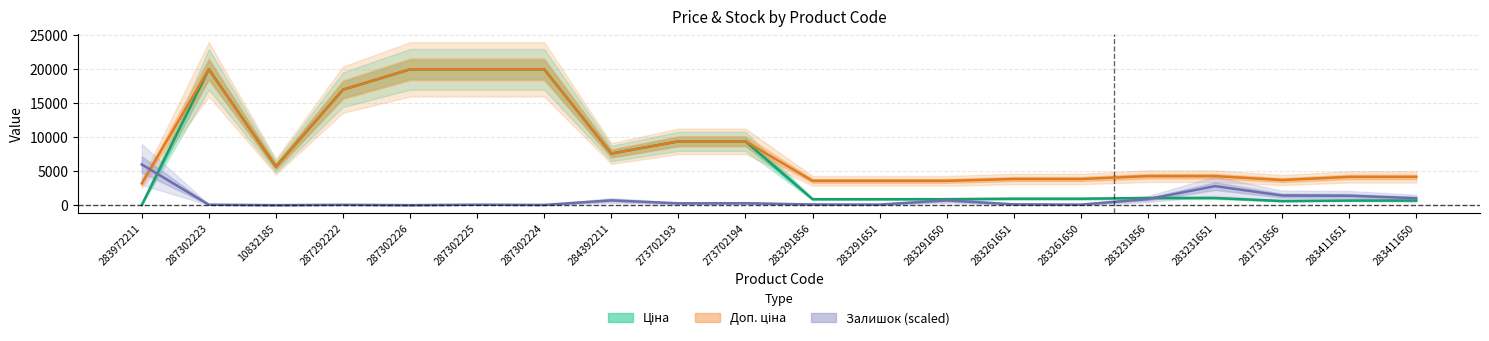

Count the number of categories in the chart.

20